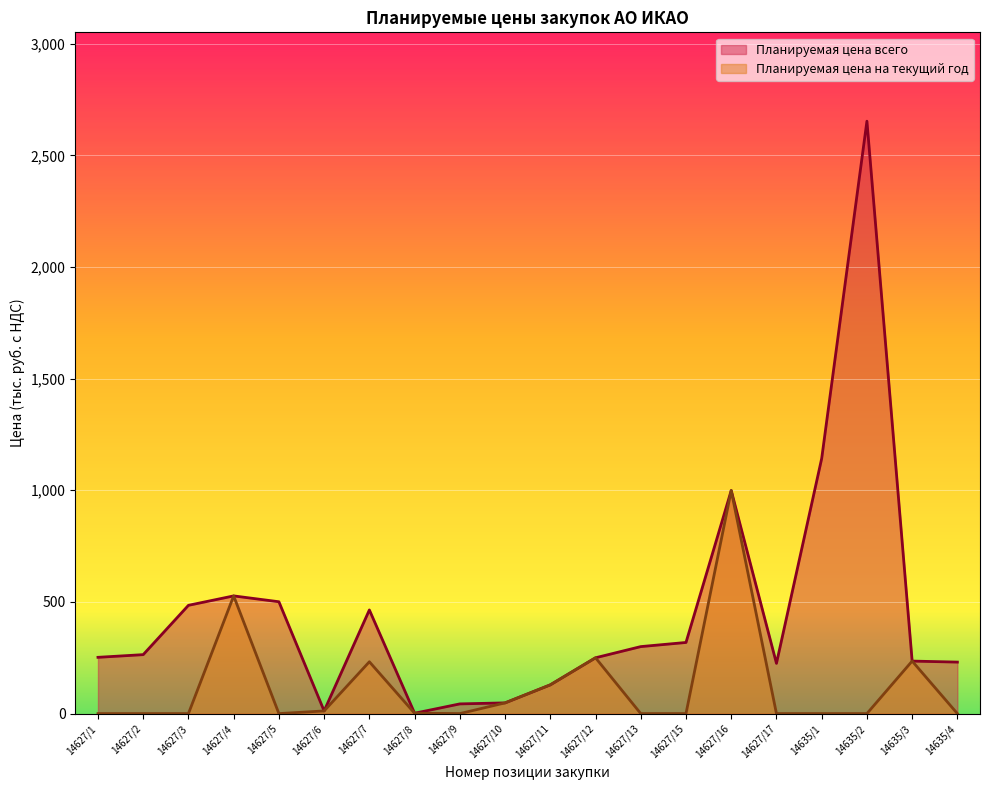

Which series has the largest total across all categories?

Планируемая цена всего